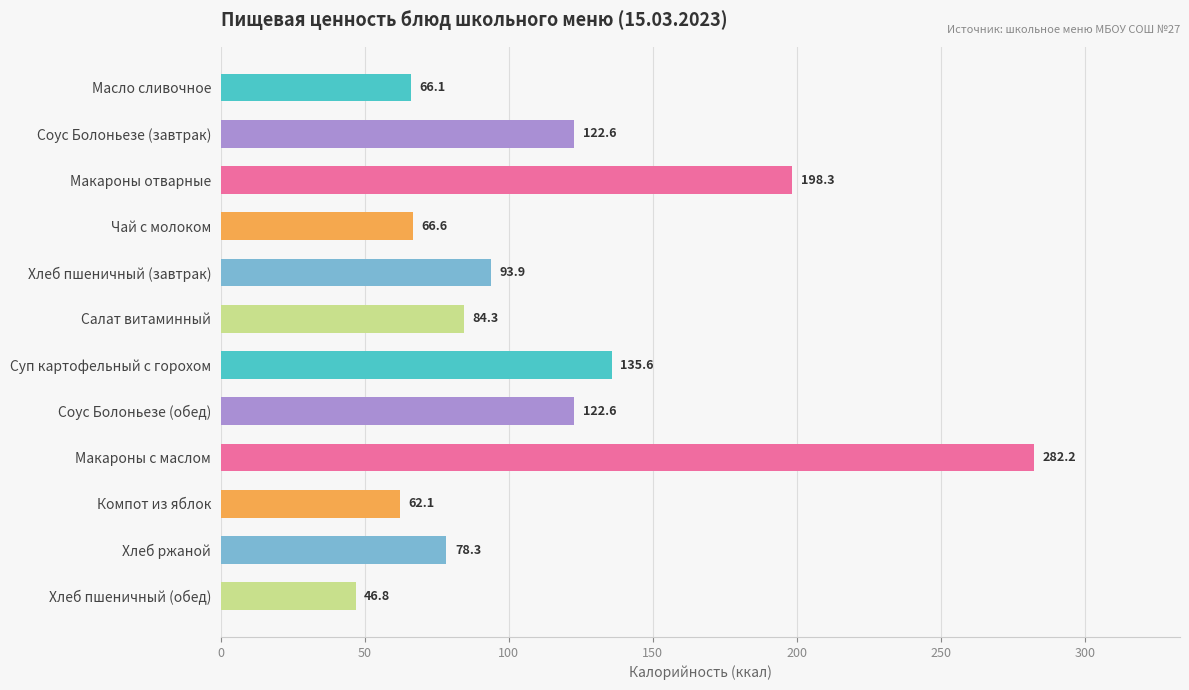

How many bars are there in total?

12